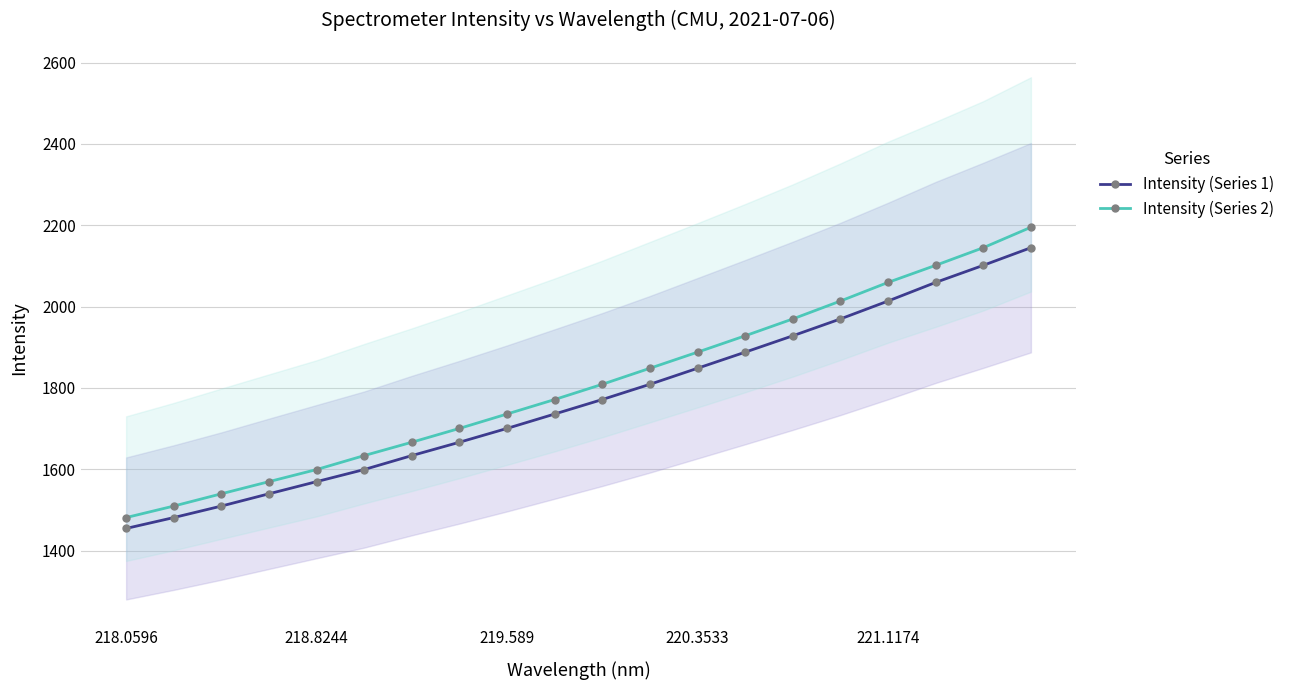

Rank the series at 13 from highest to lowest value.

Intensity (Series 2), Intensity (Series 1)